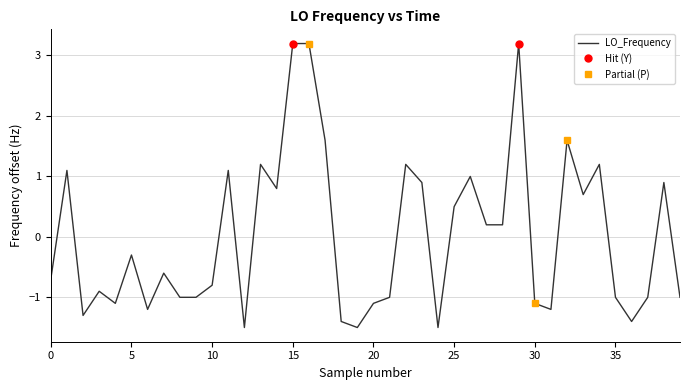

The value of LO_Frequency at 10 is -1.4. True or false?

False